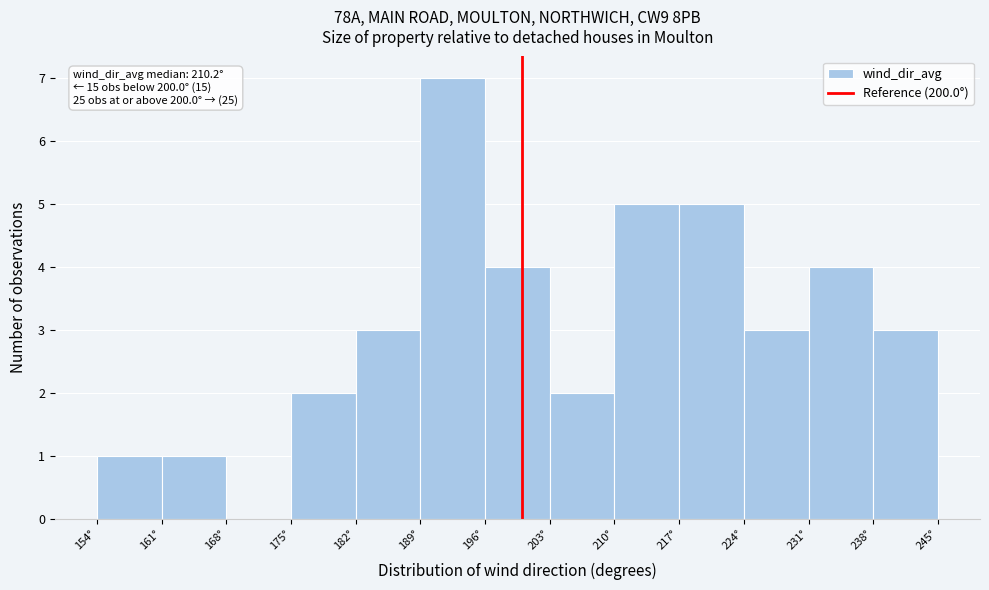

Which range on the x-axis has the tallest bar?

189 to 196